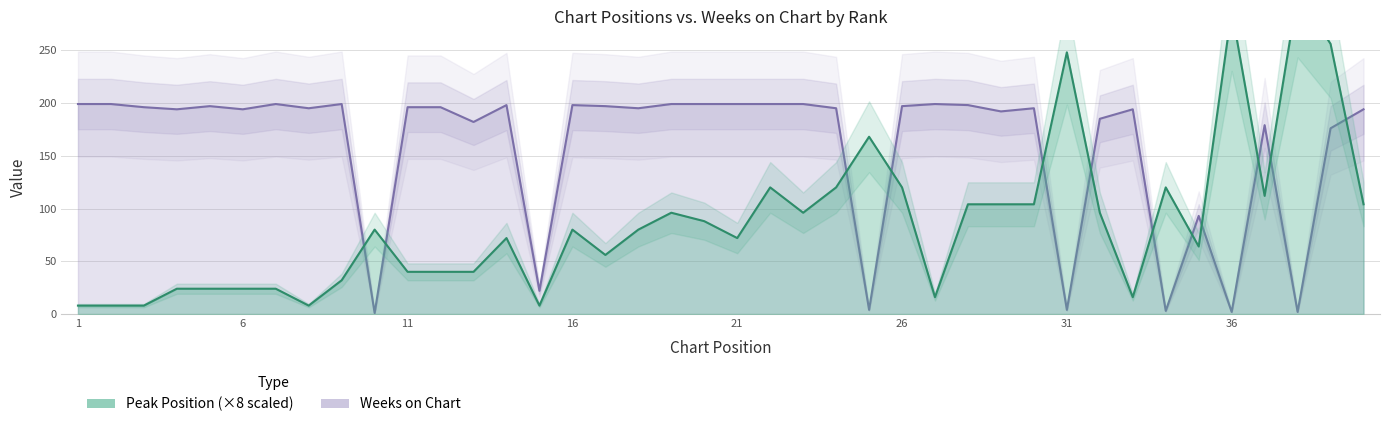

What is the total value across all series at 15?

30